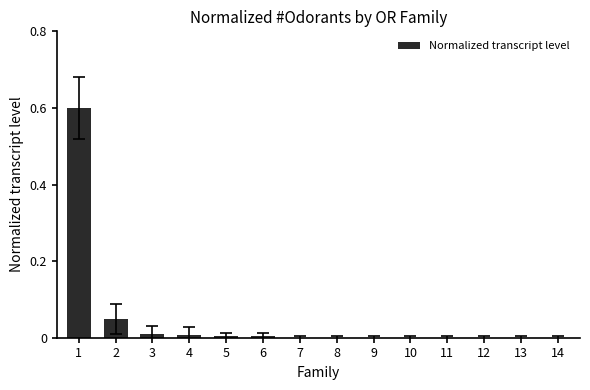

Are the bars horizontal?

No